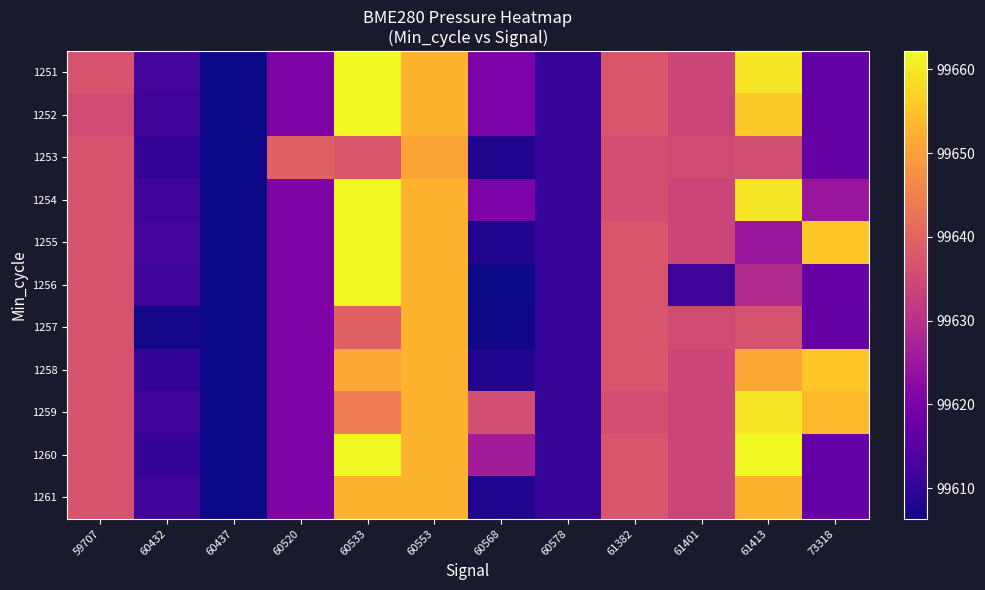

Rank the series at 60533 from lowest to highest value.

1253, 1257, 1259, 1258, 1261, 1251, 1252, 1254, 1255, 1256, 1260